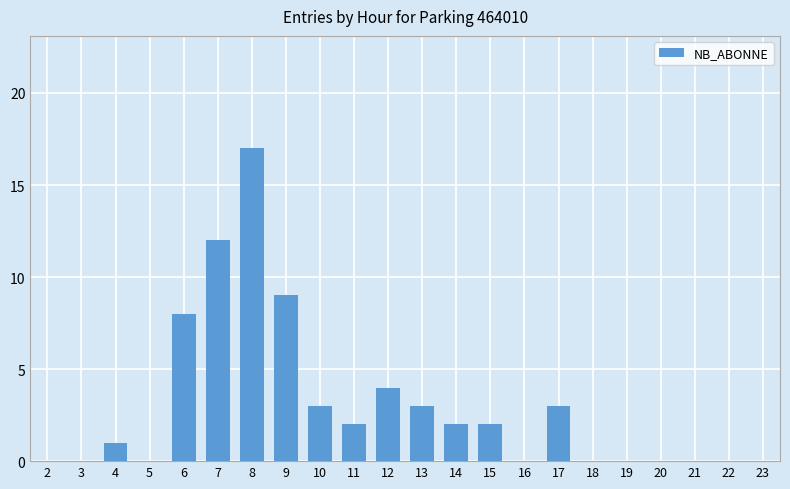

At which category does the chart reach its peak across all series?

8